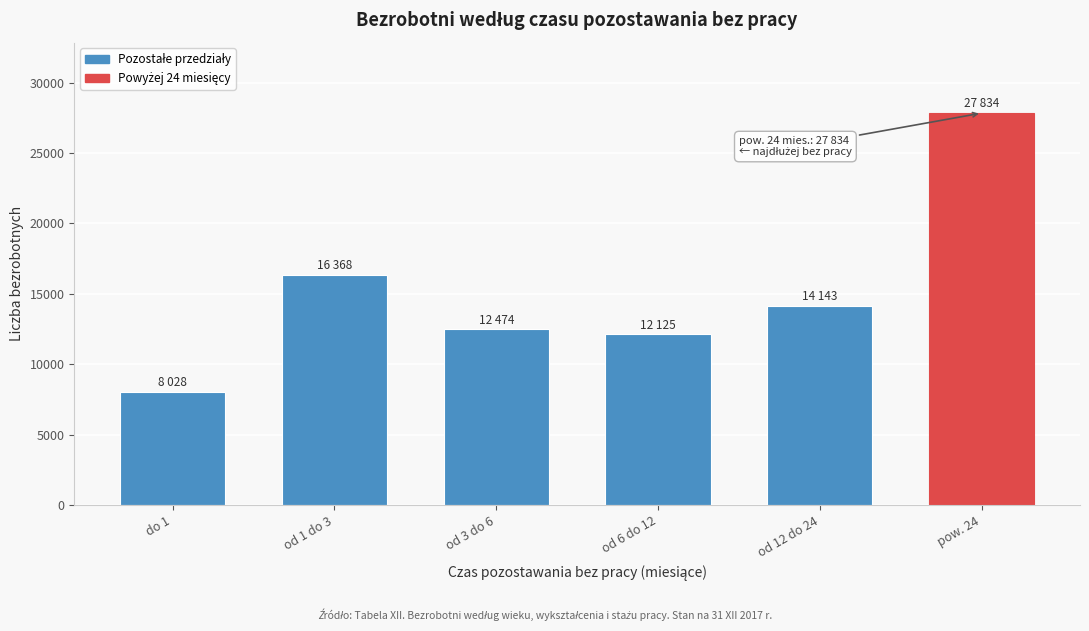

Reading left to right, list all the values displayed in this chart.

do 1=8028	od 1 do 3=16368	od 3 do 6=12474	od 6 do 12=12125	od 12 do 24=14143	pow. 24=27834